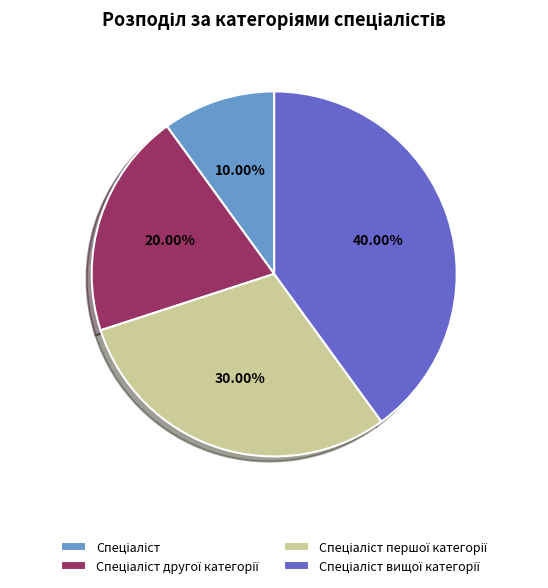

Is there any slice that represents more than half of the pie?

No